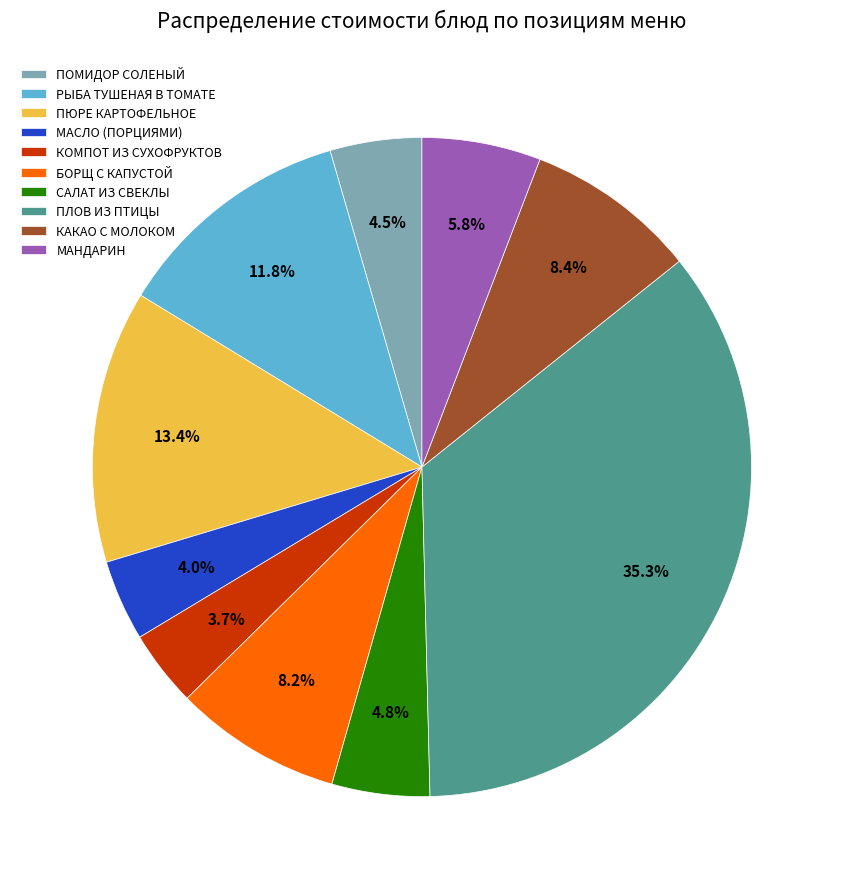

Does РЫБА ТУШЕНАЯ В ТОМАТЕ represent more than half of the total?

No